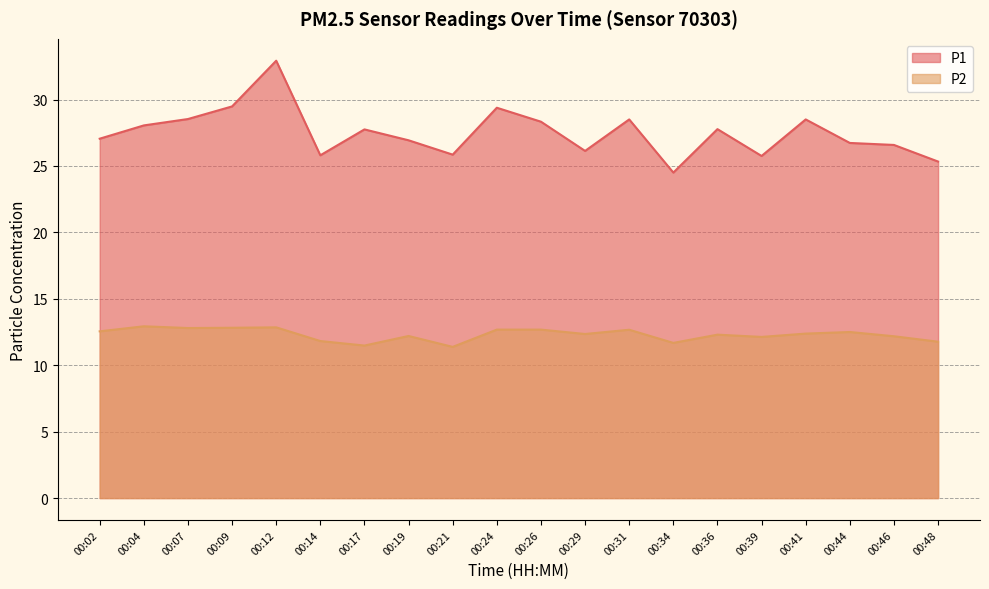

Reading right to left, transcribe all the data shown in this chart.

P1: 00:48=25.3	00:46=26.6	00:44=26.7	00:41=28.5	00:39=25.8	00:36=27.8	00:34=24.5	00:31=28.5	00:29=26.1	00:26=28.3	00:24=29.4	00:21=25.9	00:19=26.9	00:17=27.8	00:14=25.8	00:12=32.9	00:09=29.5	00:07=28.5	00:04=28.1	00:02=27.1
P2: 00:48=11.8	00:46=12.2	00:44=12.5	00:41=12.4	00:39=12.1	00:36=12.3	00:34=11.7	00:31=12.7	00:29=12.3	00:26=12.7	00:24=12.7	00:21=11.4	00:19=12.2	00:17=11.5	00:14=11.8	00:12=12.8	00:09=12.8	00:07=12.8	00:04=12.9	00:02=12.6